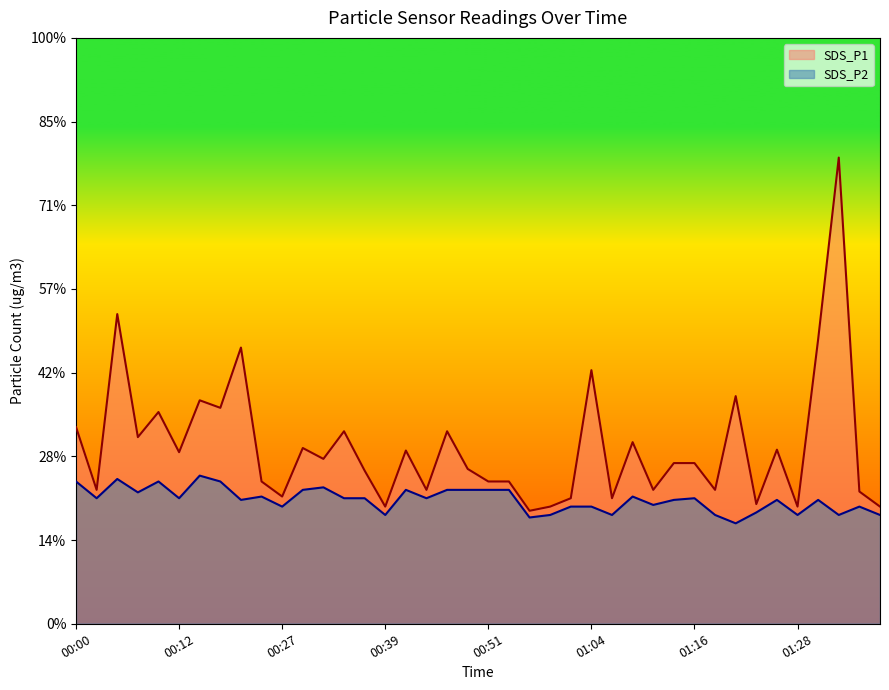

How many categories are shown in the chart?

40